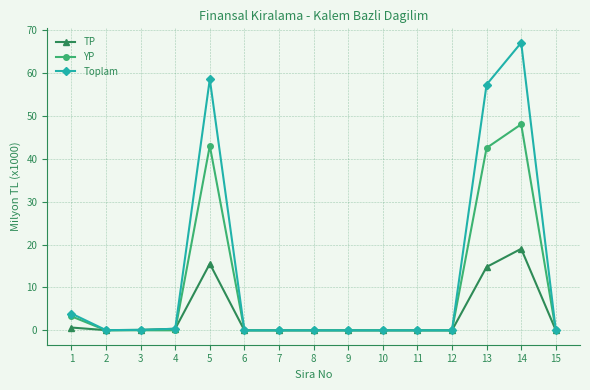

Which series has the widest spread of values?

Toplam